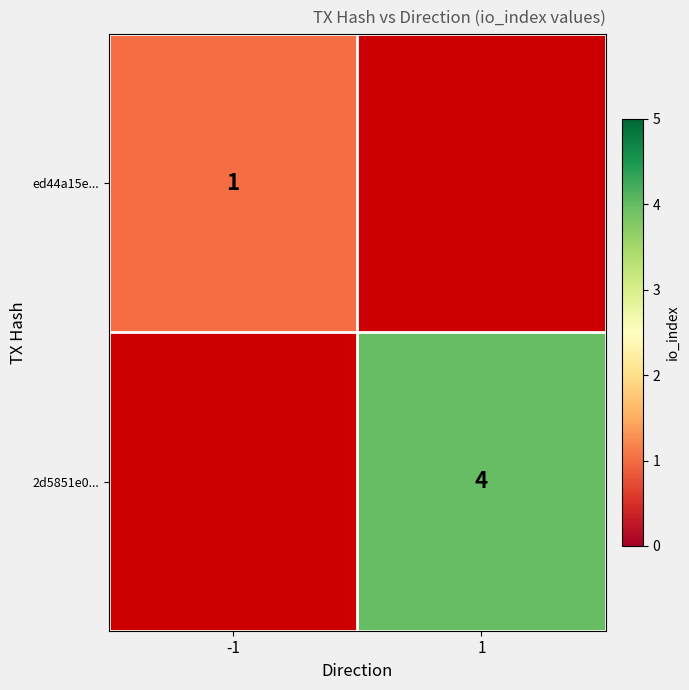

The 2d5851e0... series shows 7 at 1. True or false?

False